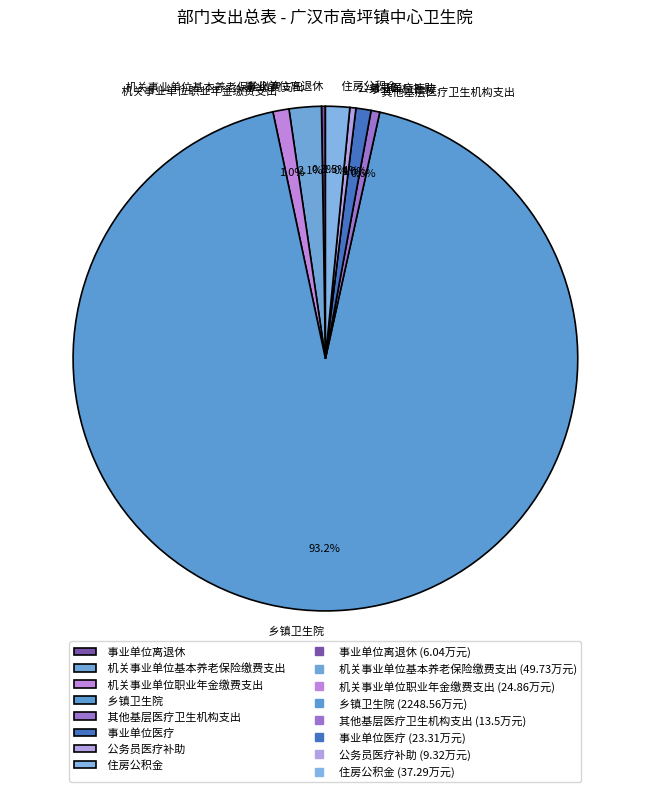

Which has a higher value, 住房公积金 or 乡镇卫生院?

乡镇卫生院